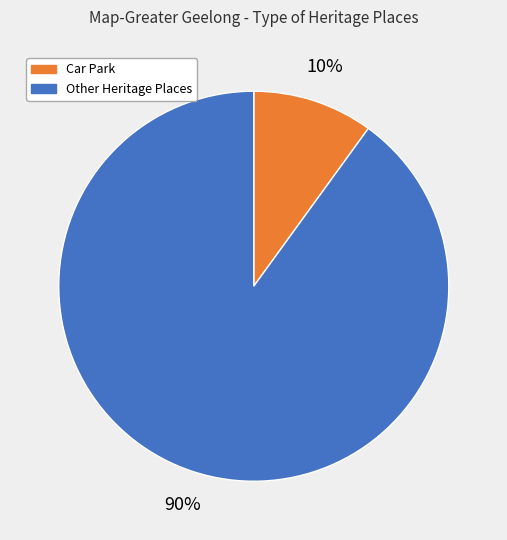

Does any single category account for the majority?

Yes